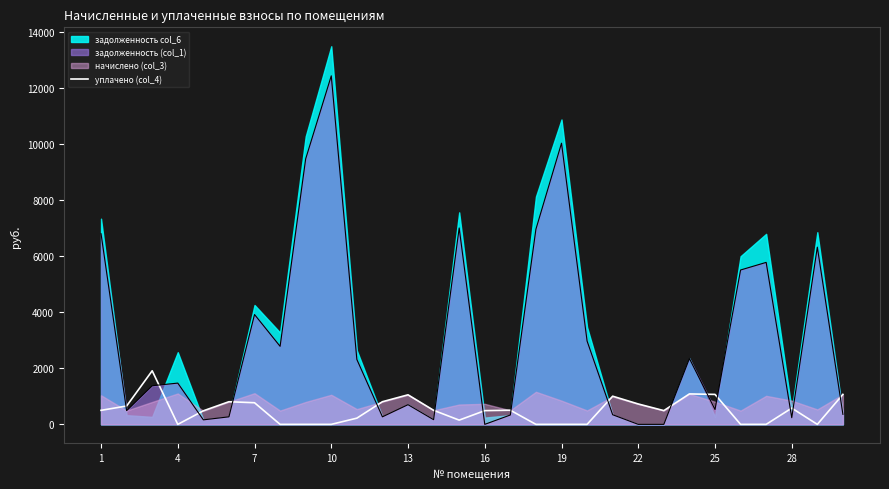

The value of уплачено (col_4) at 28 is 580.0. True or false?

True